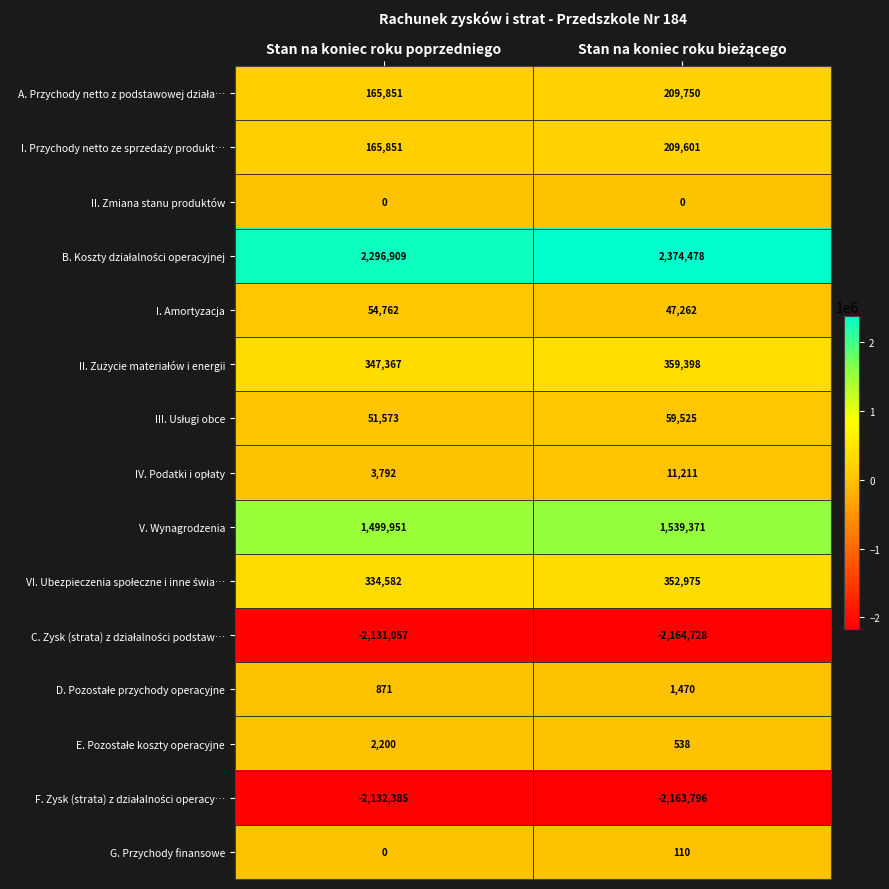

What is the maximum value shown in the chart?

2374478